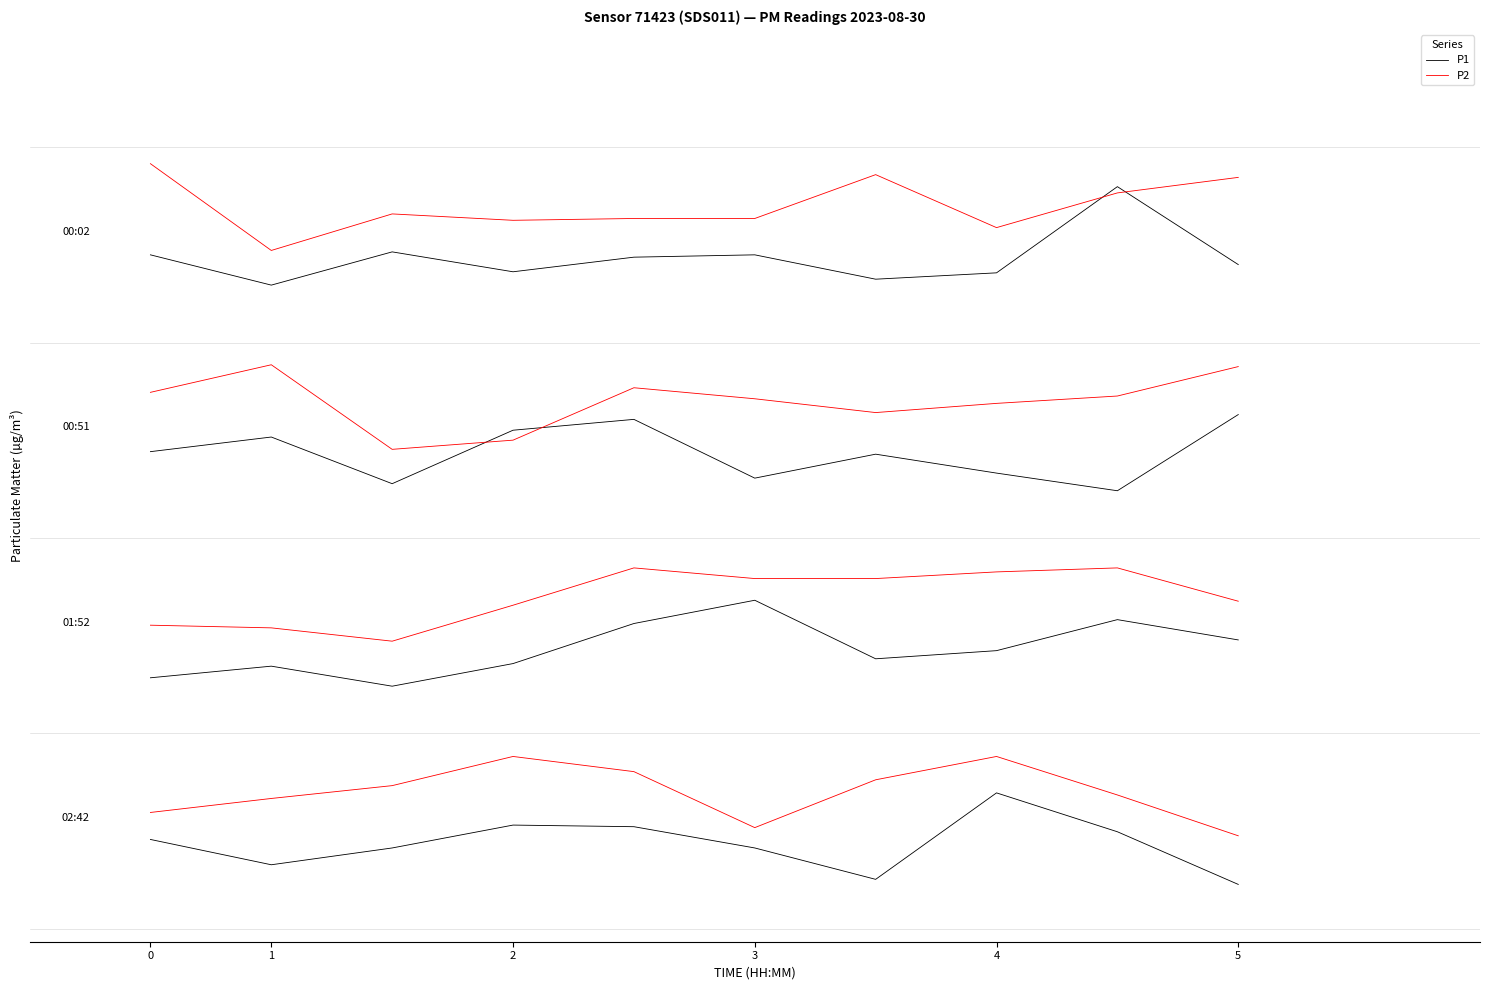

Does the chart display data point markers on the line(s)?

No